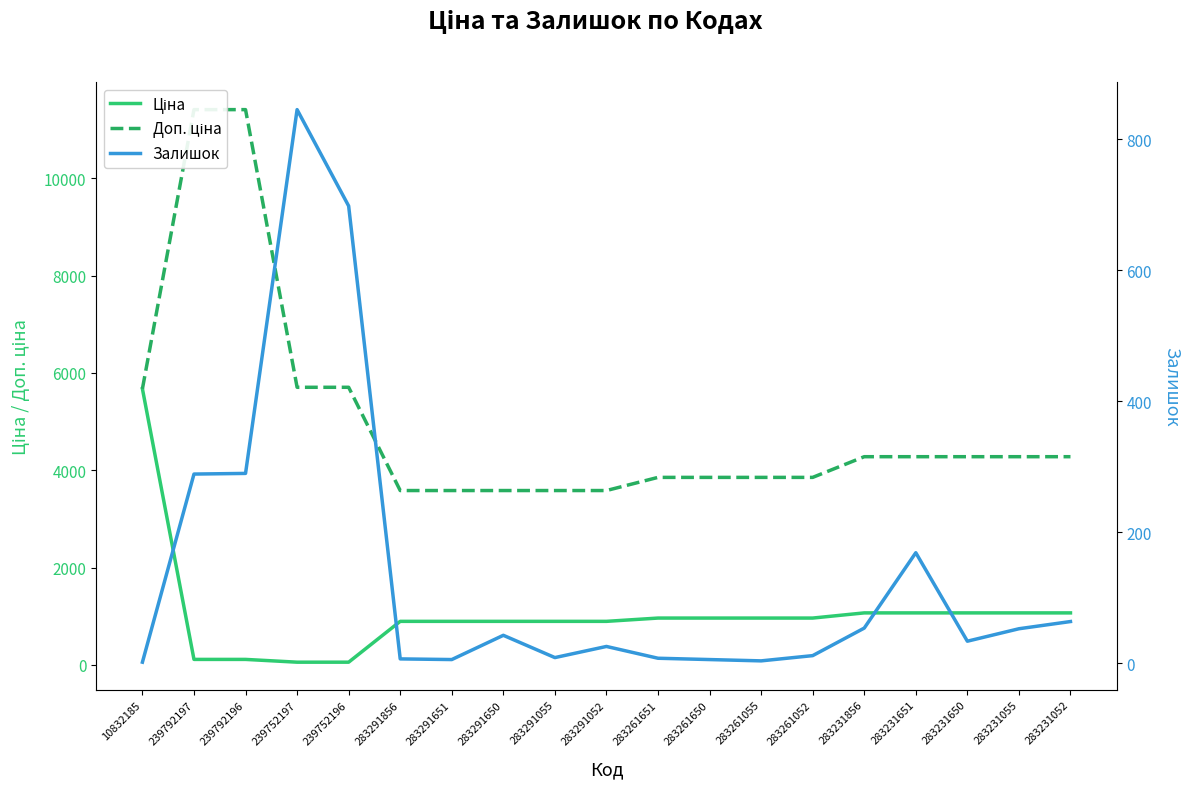

Reading left to right, what are all the values shown in this chart?

Ціна: 10832185=5673.8	239792197=114.1	239792196=114.1	239752197=57.0	239752196=57.0	283291856=895.9	283291651=895.9	283291650=895.9	283291055=895.9	283291052=895.9	283261651=963.5	283261650=963.5	283261055=963.5	283261052=963.5	283231856=1069.8	283231651=1069.8	283231650=1069.8	283231055=1069.8	283231052=1069.8
Доп. ціна: 10832185=5673.8	239792197=11410.0	239792196=11410.0	239752197=5705.0	239752196=5705.0	283291856=3583.6	283291651=3583.6	283291650=3583.6	283291055=3583.6	283291052=3583.6	283261651=3854.0	283261650=3854.0	283261055=3854.0	283261052=3854.0	283231856=4279.1	283231651=4279.1	283231650=4279.1	283231055=4279.1	283231052=4279.1
Залишок: 10832185=2.0	239792197=289.0	239792196=290.0	239752197=845.0	239752196=698.0	283291856=7.0	283291651=6.0	283291650=43.0	283291055=9.0	283291052=26.0	283261651=8.0	283261650=6.0	283261055=4.0	283261052=12.0	283231856=54.0	283231651=169.0	283231650=34.0	283231055=53.0	283231052=64.0